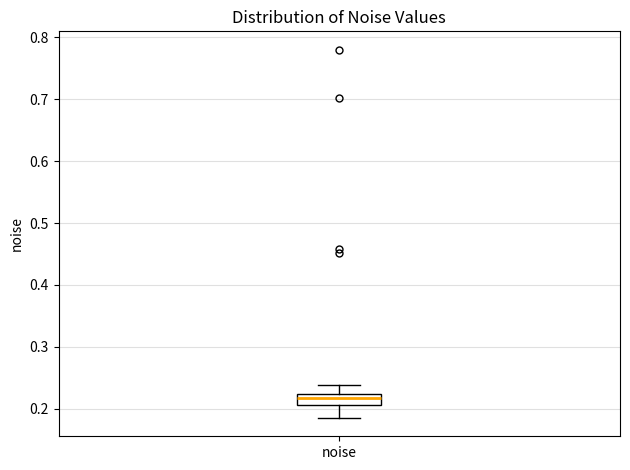

Where is the upper edge of the box for noise on the y-axis? The values are not printed on the chart, so give them approximately, as read against the axis.

0.22